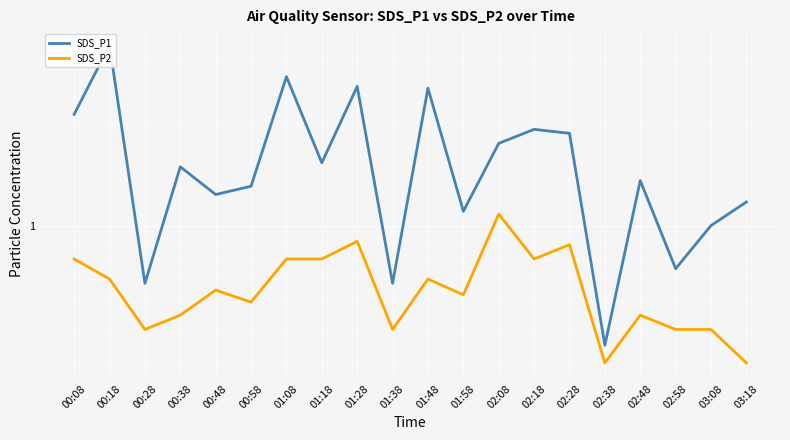

How many lines are shown in the chart?

2